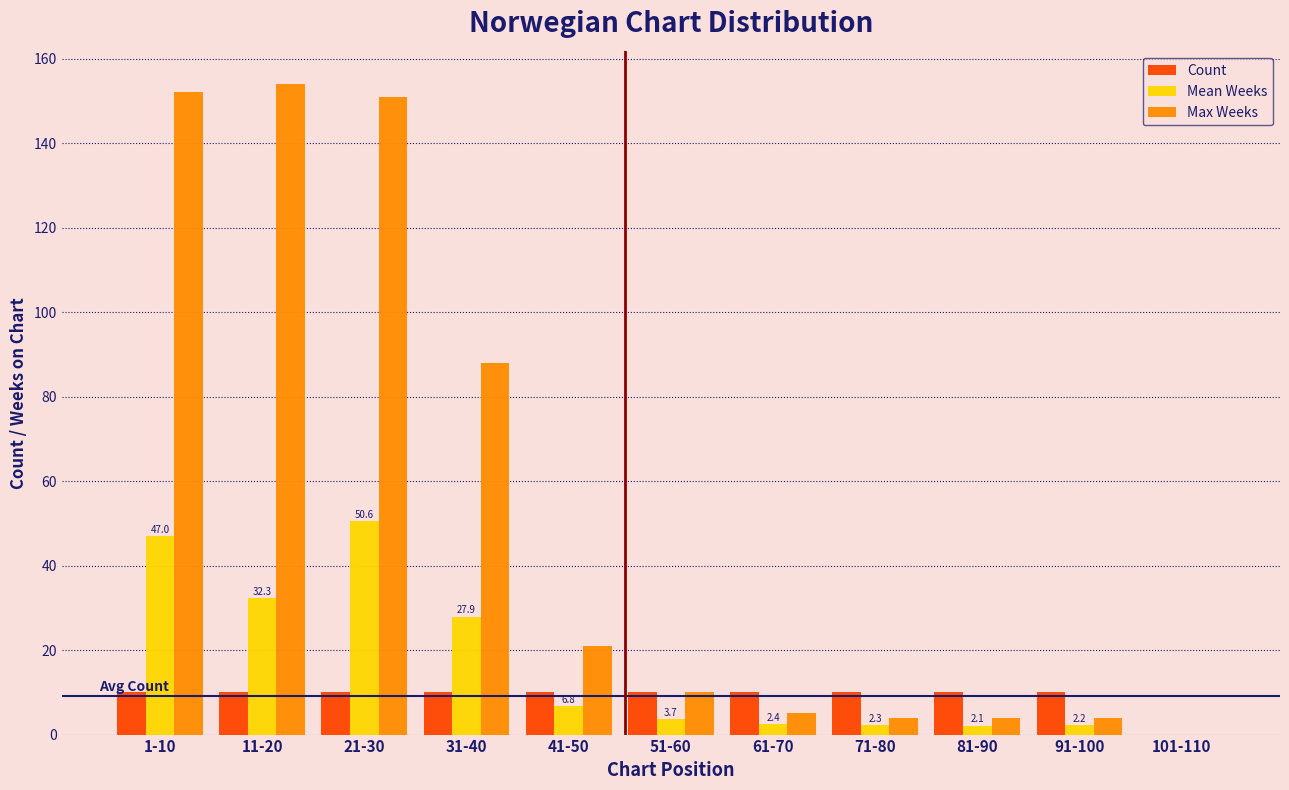

Where is Max Weeks nearest to the value 77?

31-40